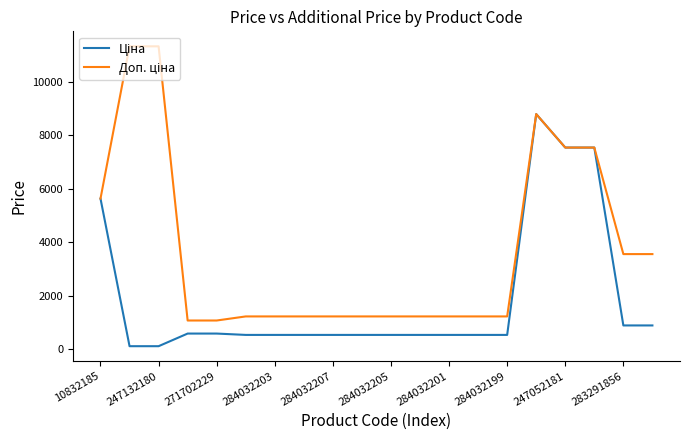

What is the greatest value displayed?

11334.0